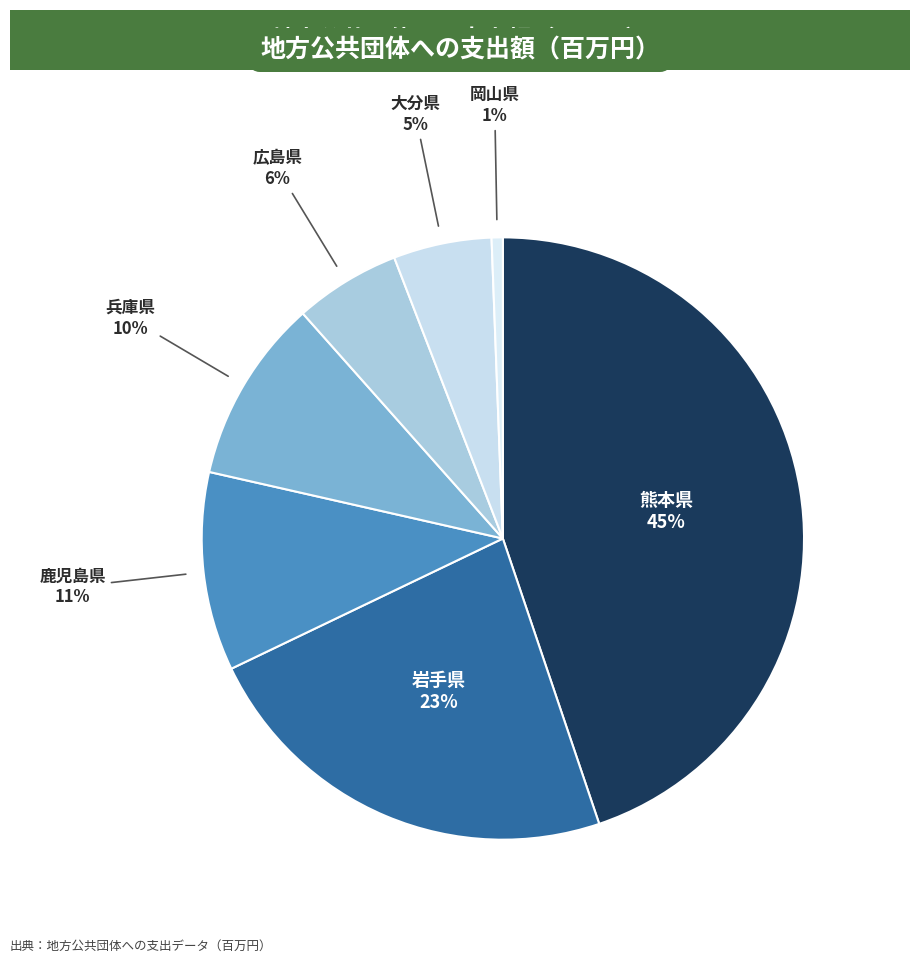

What percentage is the 岡山県 slice, to the nearest percent?

1%